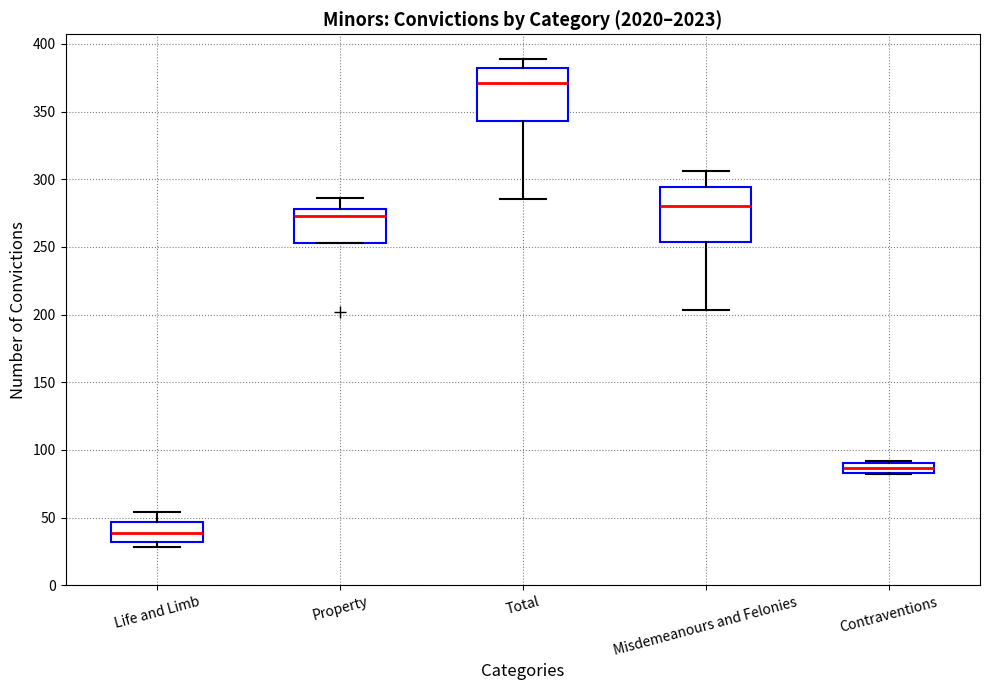

Reading left to right, transcribe this box plot: for each box, give where its median line is, the range the box spans, and where its two whiskers end, as read against the y-axis. The values are not printed on the chart, so give them approximately, as read against the axis.

Life and Limb: median 40, box 30 to 45, whiskers 30 (just below the box's lower edge) to 55
Property: median 275, box 255 to 280, whiskers 255 to 285
Total: median 370, box 345 to 380, whiskers 285 to 390
Misdemeanours and Felonies: median 280, box 255 to 295, whiskers 205 to 305
Contraventions: median 85 (inside the box), box 85 to 90, whiskers 80 to 90